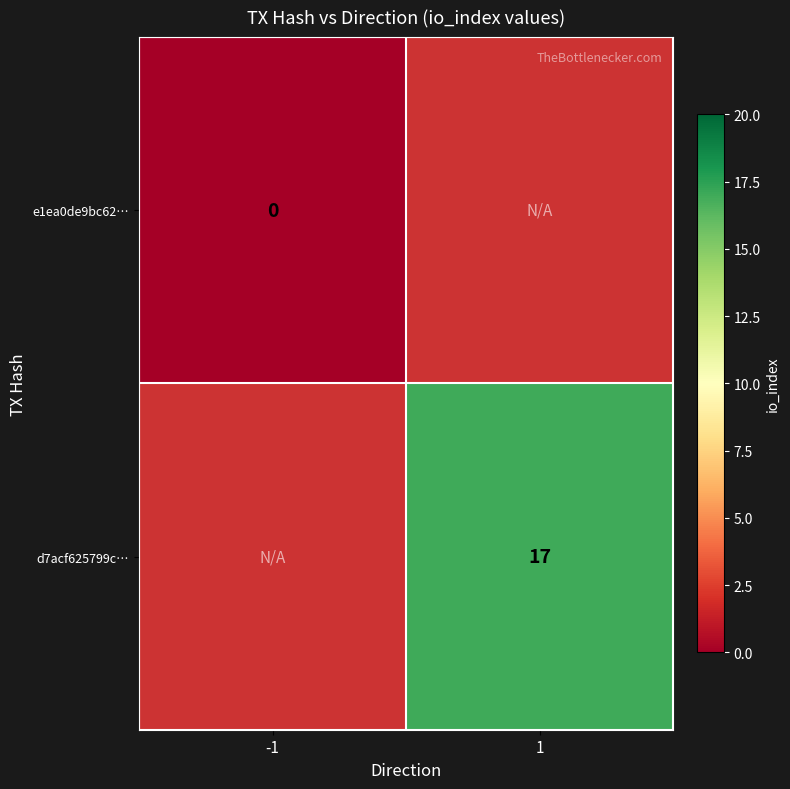

Rank the categories by e1ea0de9bc62… value from lowest to highest.

-1, 1